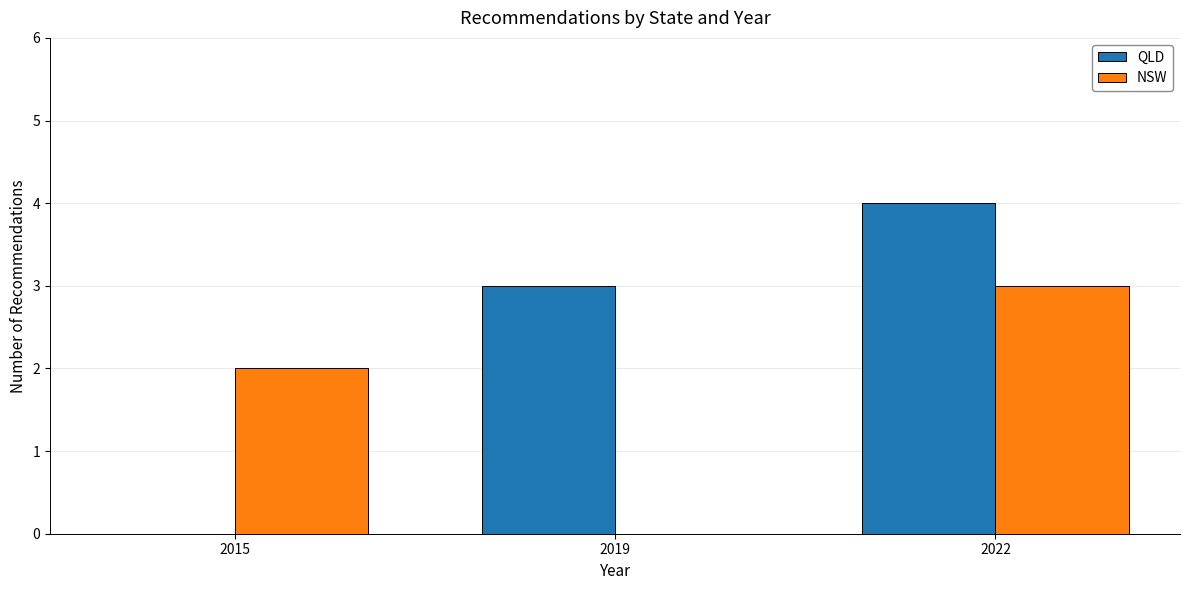

Is the value of NSW at 2019 greater than the value of QLD at 2019?

No